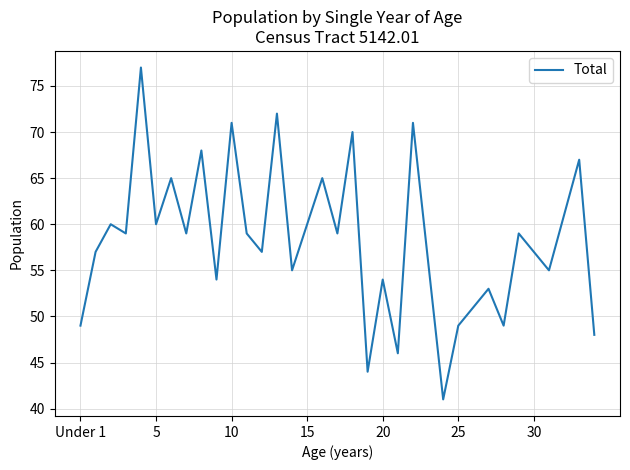

True or false: there are more than 1 points higher than both neighbors.

True